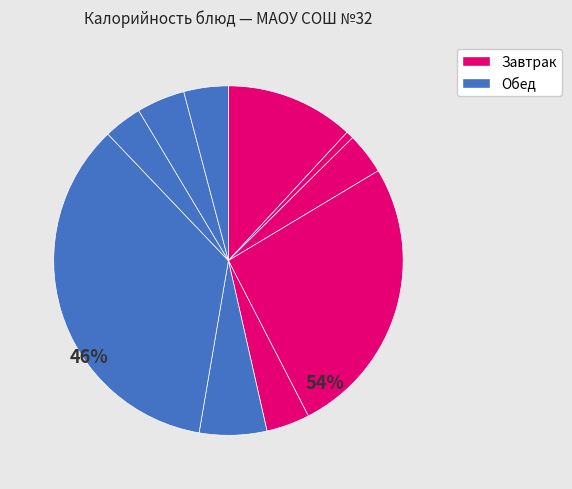

How many slices are in this pie chart?

10